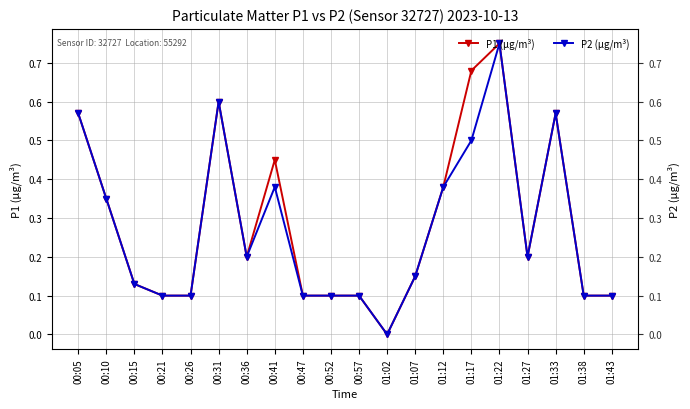

Reading right to left, list all the values displayed in this chart.

P1 (µg/m³): 01:43=0.1	01:38=0.1	01:33=0.6	01:27=0.2	01:22=0.8	01:17=0.7	01:12=0.4	01:07=0.1	01:02=0.0	00:57=0.1	00:52=0.1	00:47=0.1	00:41=0.5	00:36=0.2	00:31=0.6	00:26=0.1	00:21=0.1	00:15=0.1	00:10=0.3	00:05=0.6
P2 (µg/m³): 01:43=0.1	01:38=0.1	01:33=0.6	01:27=0.2	01:22=0.8	01:17=0.5	01:12=0.4	01:07=0.1	01:02=0.0	00:57=0.1	00:52=0.1	00:47=0.1	00:41=0.4	00:36=0.2	00:31=0.6	00:26=0.1	00:21=0.1	00:15=0.1	00:10=0.3	00:05=0.6